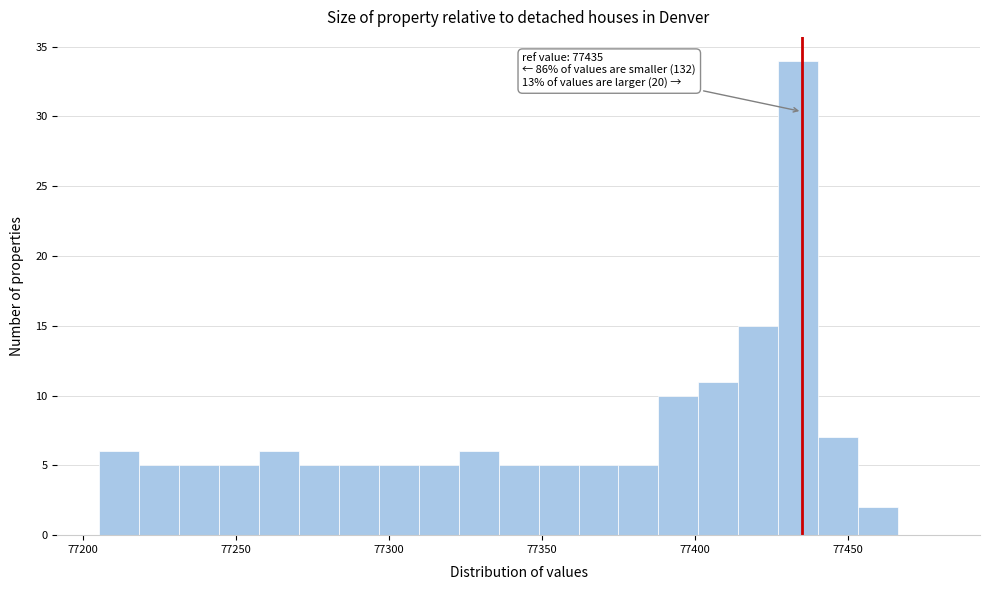

Read against the x-axis, roughly where is the centre of the tallest bar?

77435